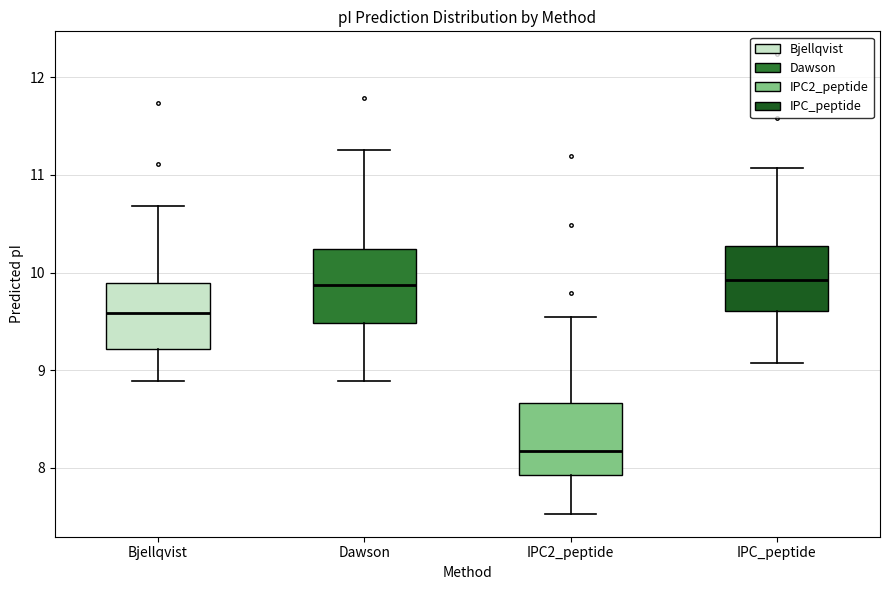

Reading left to right, transcribe this box plot: for each box, give where its median line is, the range the box spans, and where its two whiskers end, as read against the y-axis. The values are not printed on the chart, so give them approximately, as read against the axis.

Bjellqvist: median 9.6, box 9.2 to 9.9, whiskers 8.9 to 10.7
Dawson: median 9.9, box 9.5 to 10.2, whiskers 8.9 to 11.3
IPC2_peptide: median 8.2, box 7.9 to 8.7, whiskers 7.5 to 9.5
IPC_peptide: median 9.9, box 9.6 to 10.3, whiskers 9.1 to 11.1